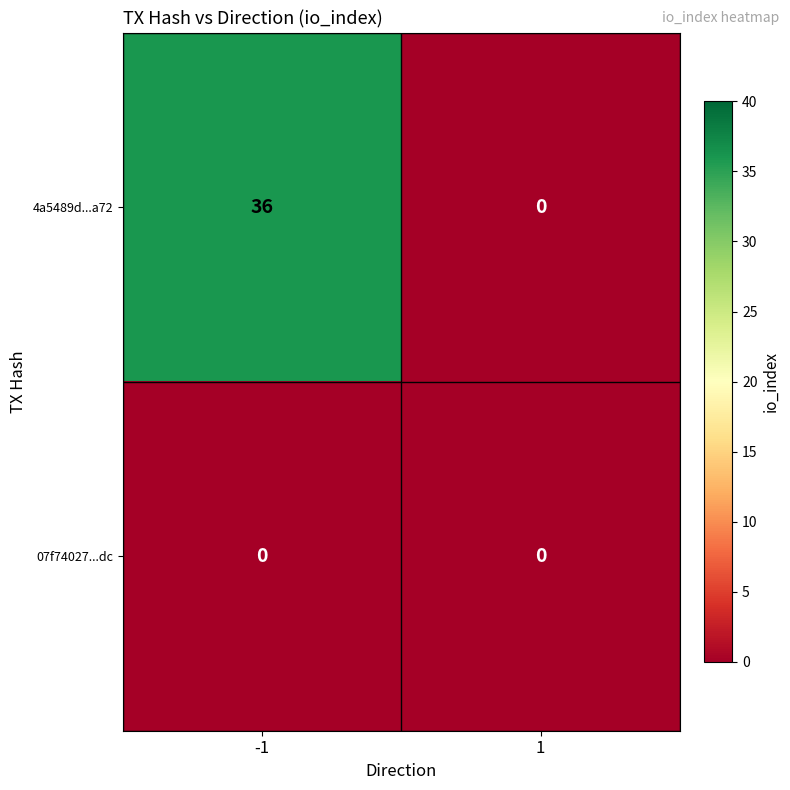

Reading right to left, extract all data points from this chart.

4a5489d...a72: 0	36
07f74027...dc: 0	0